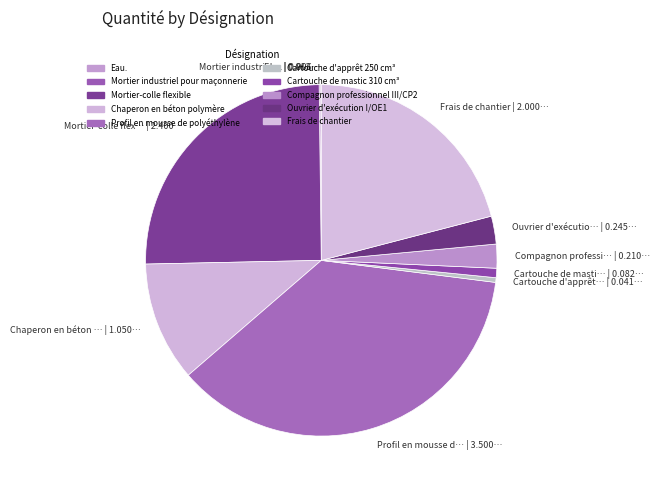

To the nearest percent, what is the difference between the largest and smallest slice percentages?

37%